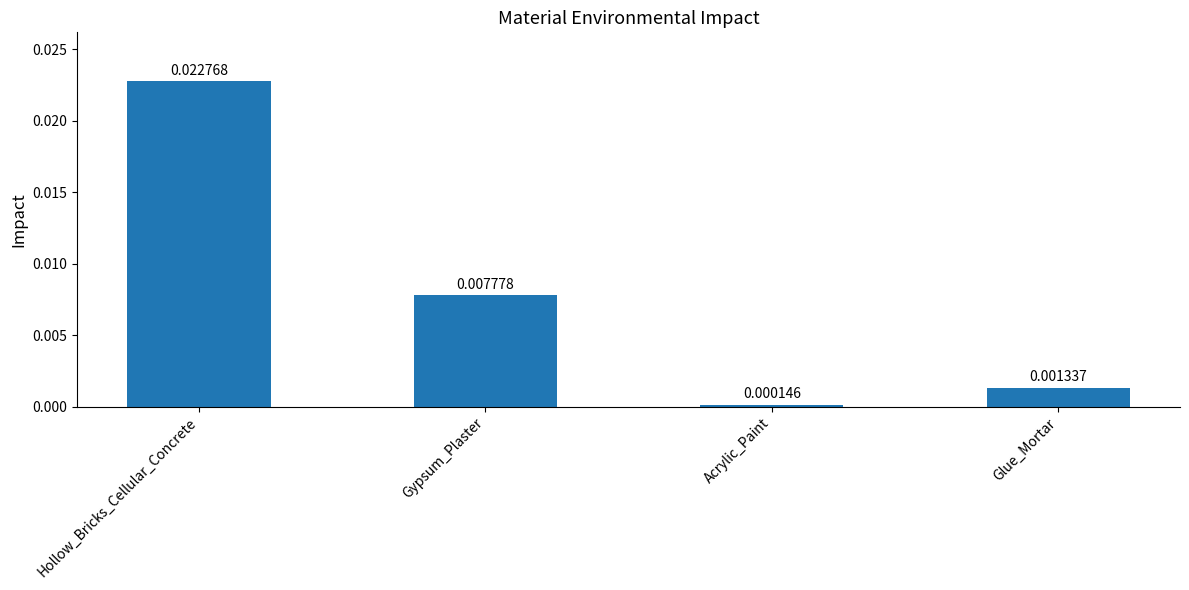

Where is the data nearest to the value 0?

Acrylic_Paint